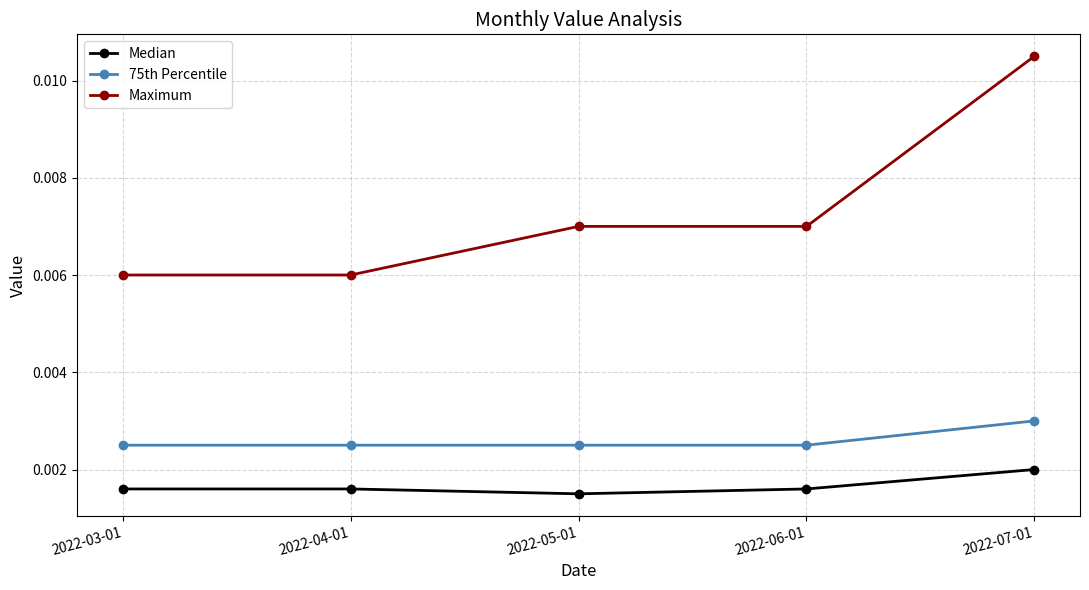

Rank the series by their maximum value, from lowest to highest.

Median, 75th Percentile, Maximum